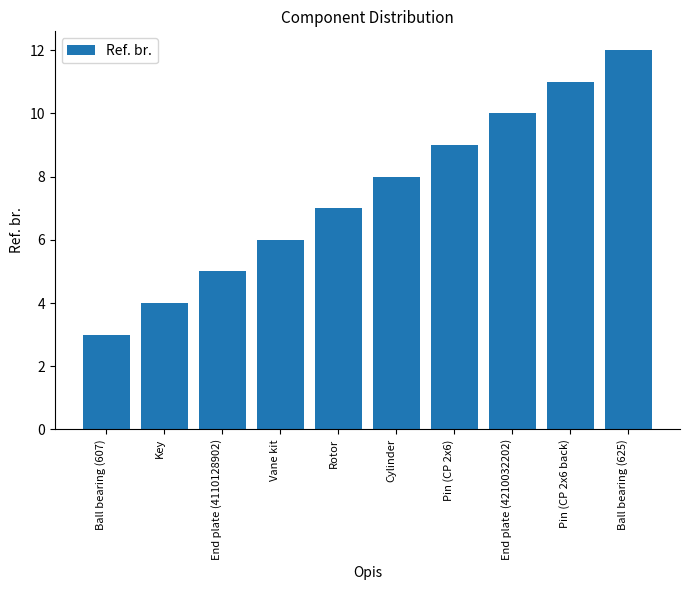

Count the number of categories in the chart.

10